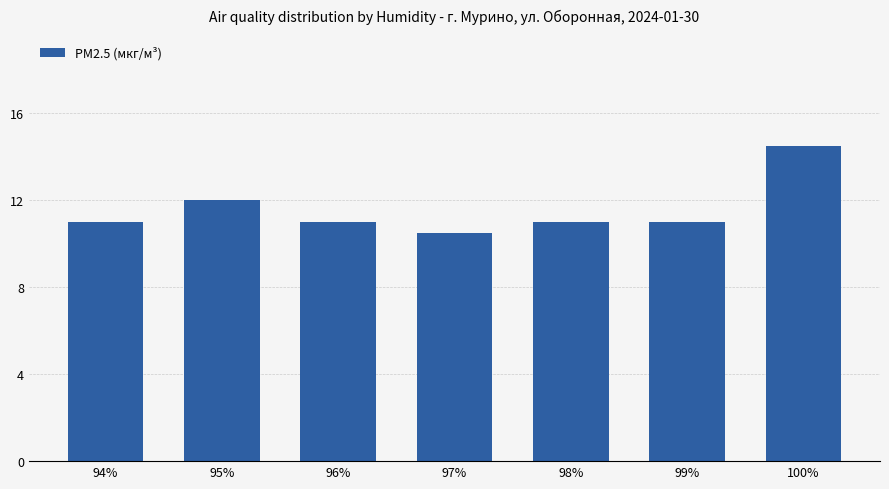

What is the change in value from 95% to 99%?

-1.0